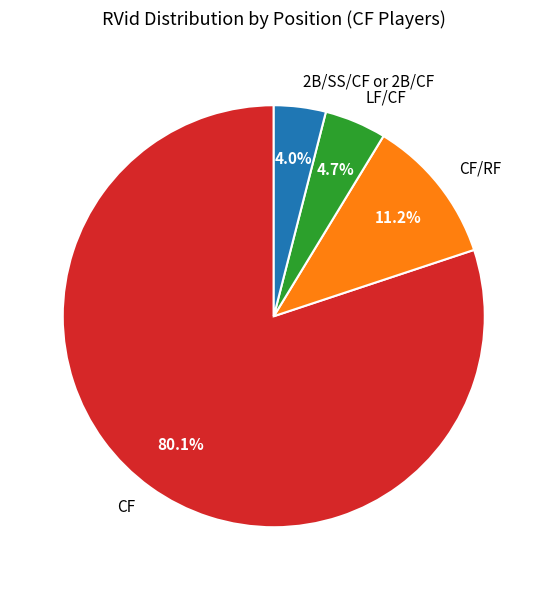

Rank the categories by value from highest to lowest.

CF, CF/RF, LF/CF, 2B/SS/CF or 2B/CF